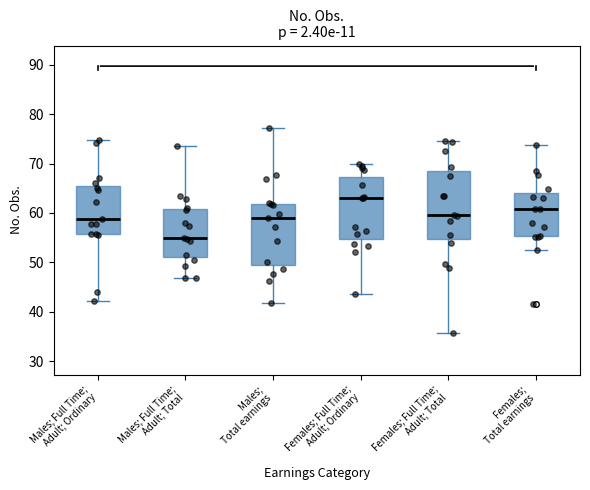

Reading left to right, transcribe this box plot: for each box, give where its median line is, the range the box spans, and where its two whiskers end, as read against the y-axis. The values are not printed on the chart, so give them approximately, as read against the axis.

Males; Full Time; Adult; Ordinary: median 59, box 56 to 66, whiskers 42 to 75
Males; Full Time; Adult; Total: median 55, box 51 to 61, whiskers 47 to 74
Males; Total earnings: median 59, box 49 to 62, whiskers 42 to 77
Females; Full Time; Adult; Ordinary: median 63, box 55 to 67, whiskers 44 to 70
Females; Full Time; Adult; Total: median 60, box 55 to 68, whiskers 36 to 75
Females; Total earnings: median 61, box 55 to 64, whiskers 52 to 74